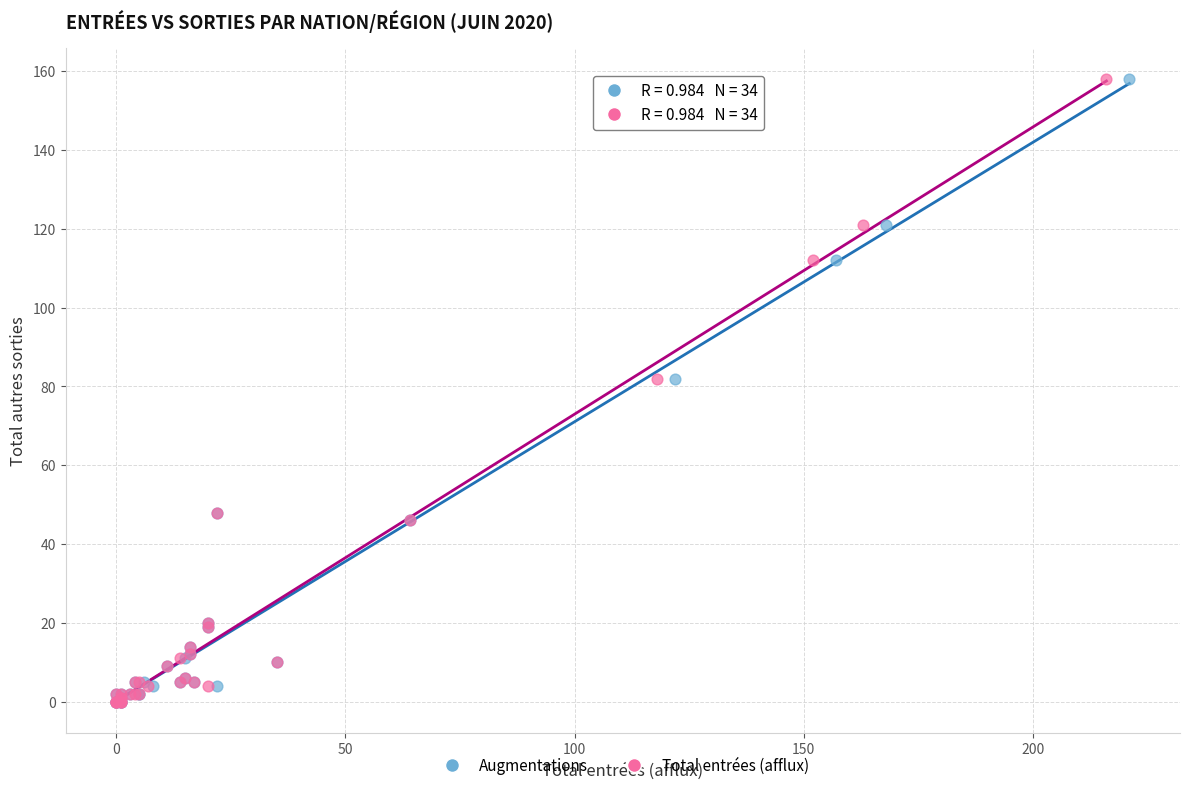

What are all the series names shown in the legend?

Augmentations, Total entrées (afflux)